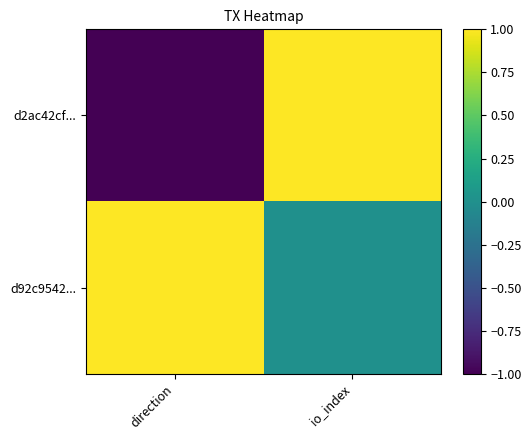

Rank the series by their average value, from highest to lowest.

d92c9542..., d2ac42cf...